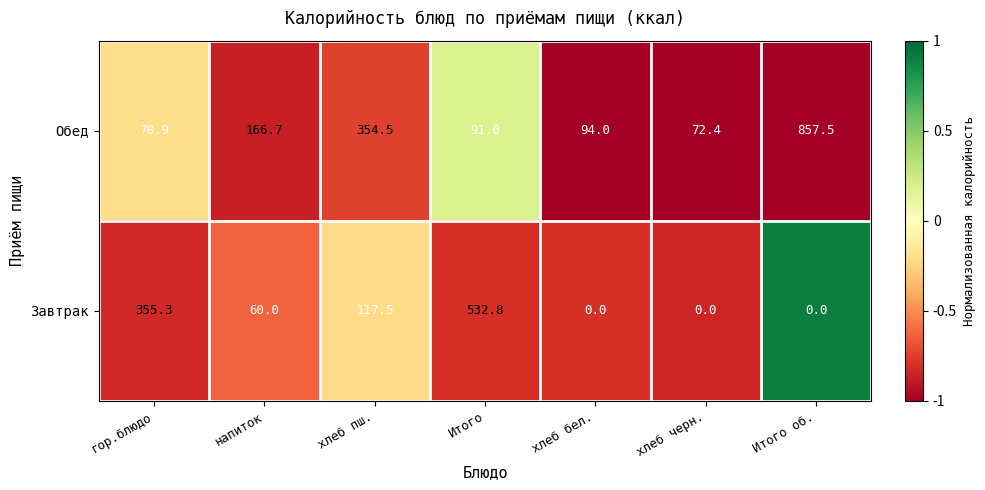

Reading left to right, list all the values displayed in this chart.

Обед: гор.блюдо=78.9	напиток=166.7	хлеб пш.=354.5	Итого=91.0	хлеб бел.=94.0	хлеб черн.=72.4	Итого об.=857.5
Завтрак: гор.блюдо=355.3	напиток=60.0	хлеб пш.=117.5	Итого=532.8	хлеб бел.=0.0	хлеб черн.=0.0	Итого об.=0.0